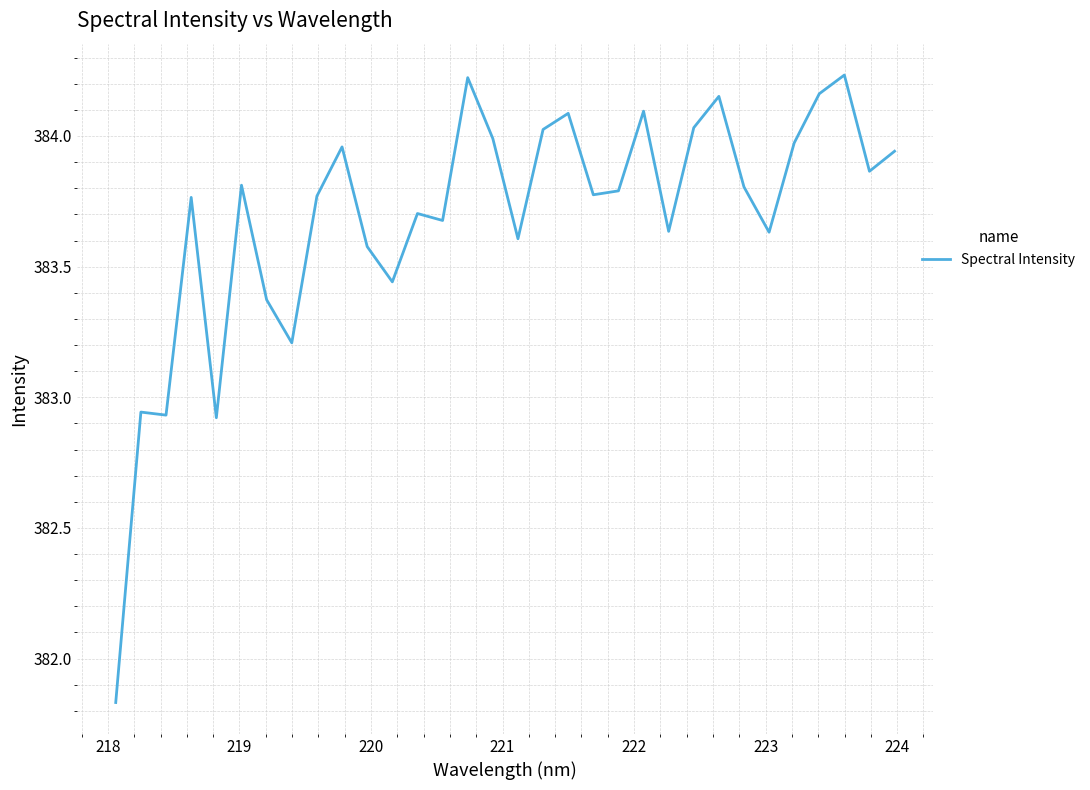

What is the difference between the maximum and minimum values?

2.4